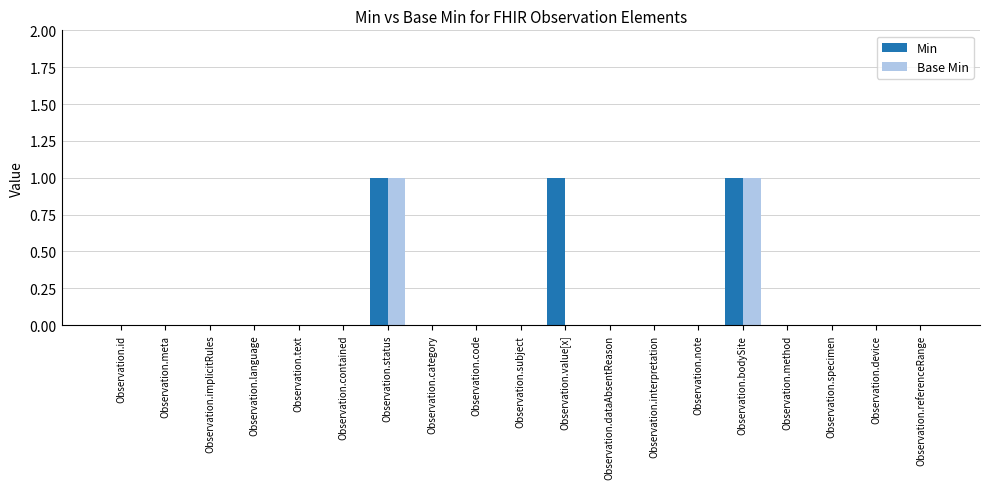

How many data points does each series have?

19